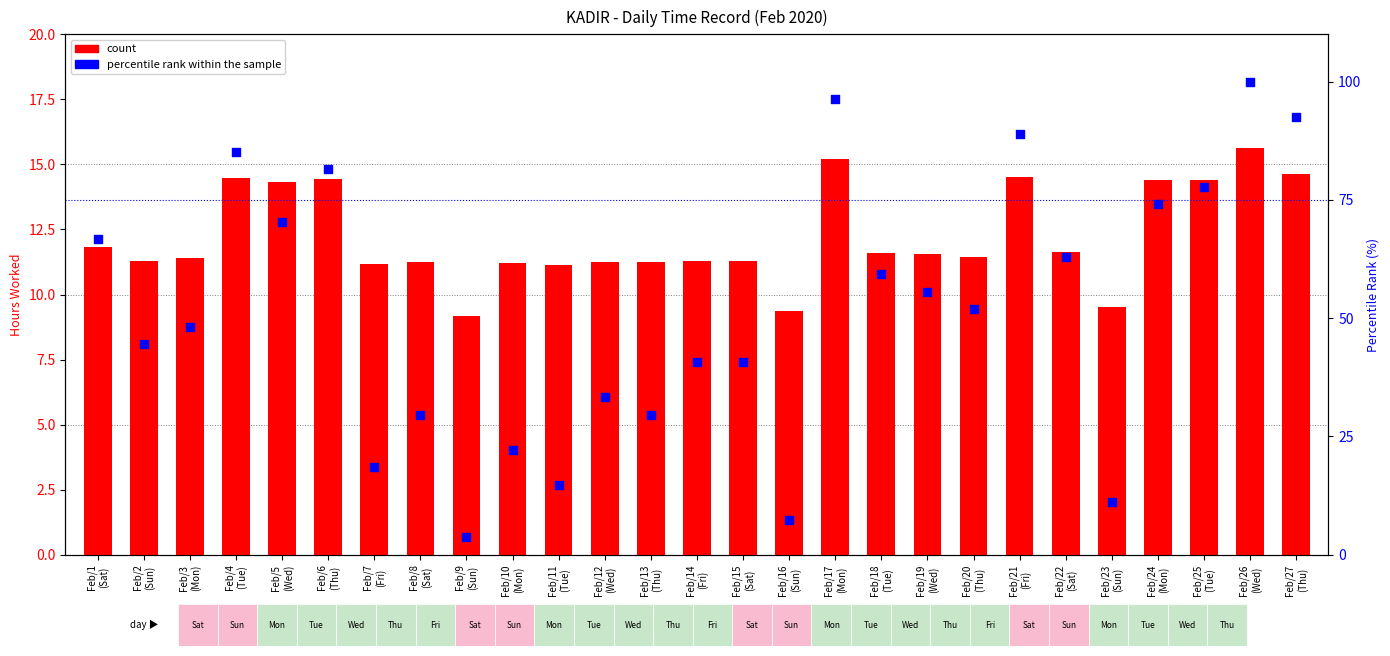

Which series reaches the maximum Y coordinate?

percentile rank within the sample